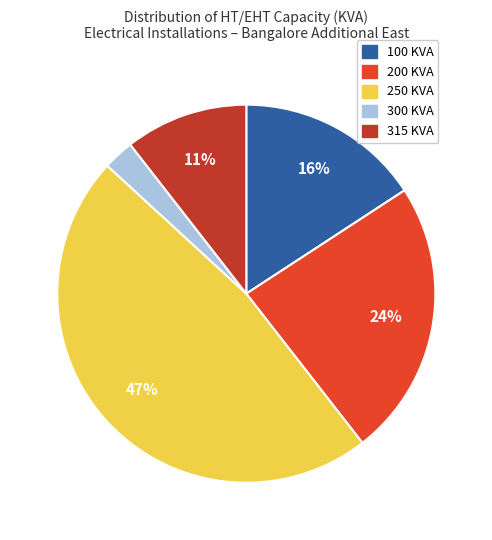

True or false: 250 KVA accounts for 47% of the total.

True